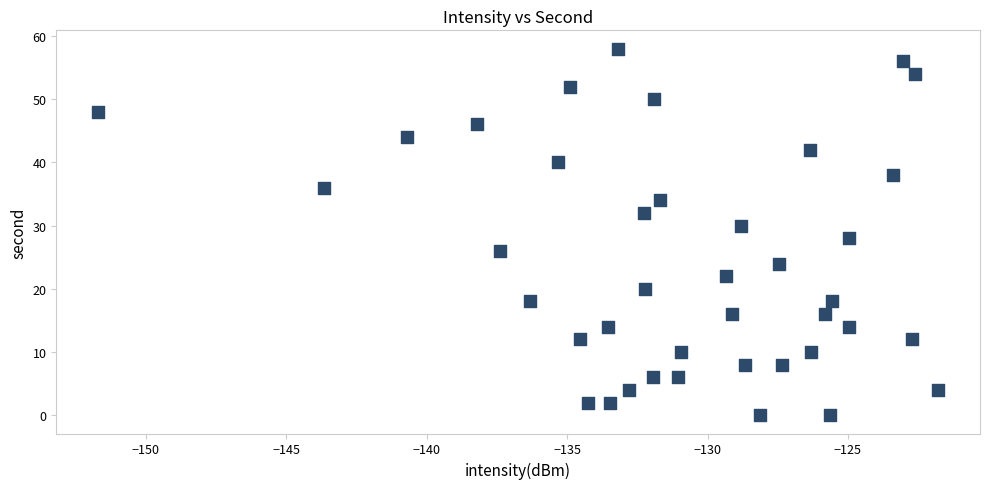

What is the range of Y values (max minus min)?

58